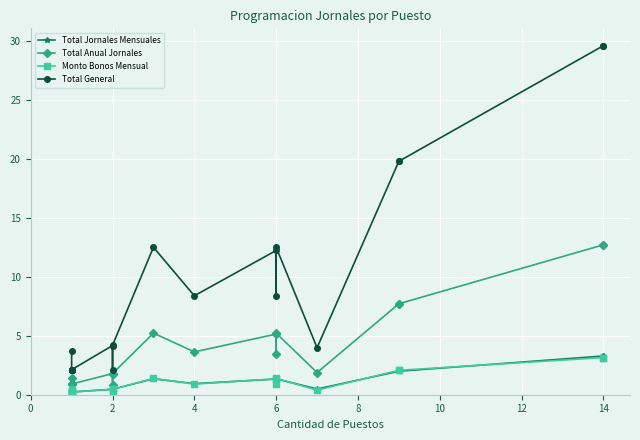

Which series has the largest total across all categories?

Total General